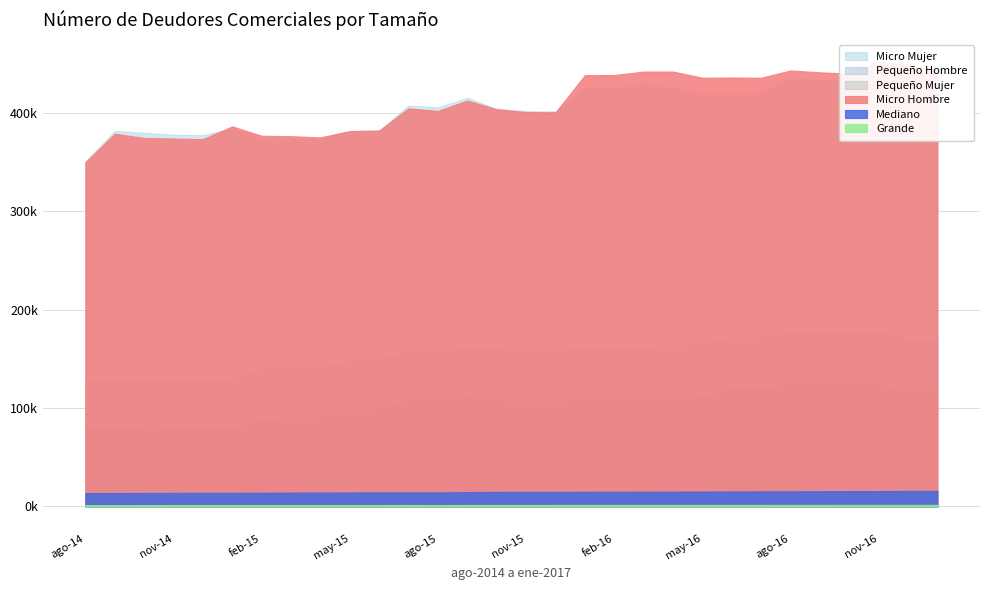

True or false: Micro Hombre has more than 0 interior local peaks.

True